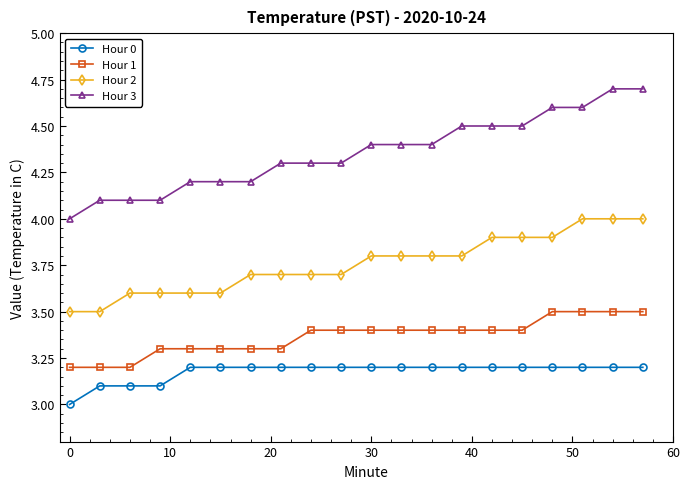

What is the maximum value for Hour 0?

3.2